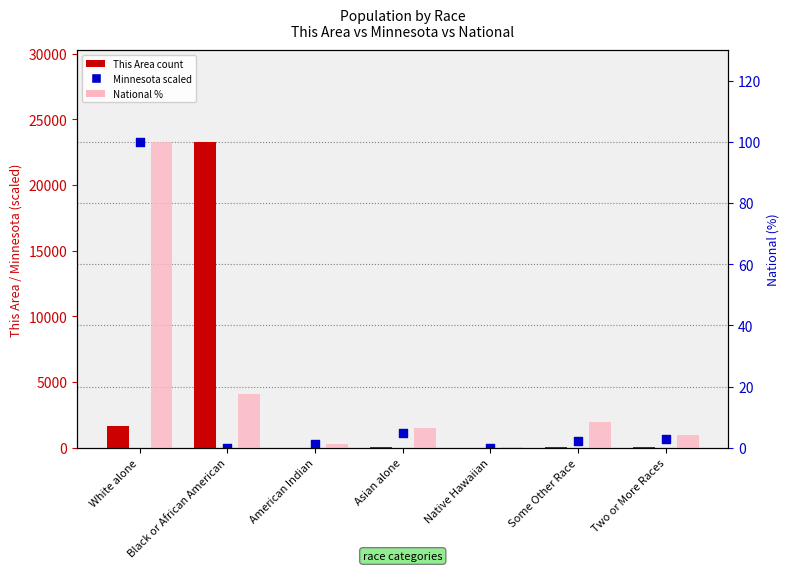

Which series contains the lowest Y value?

National